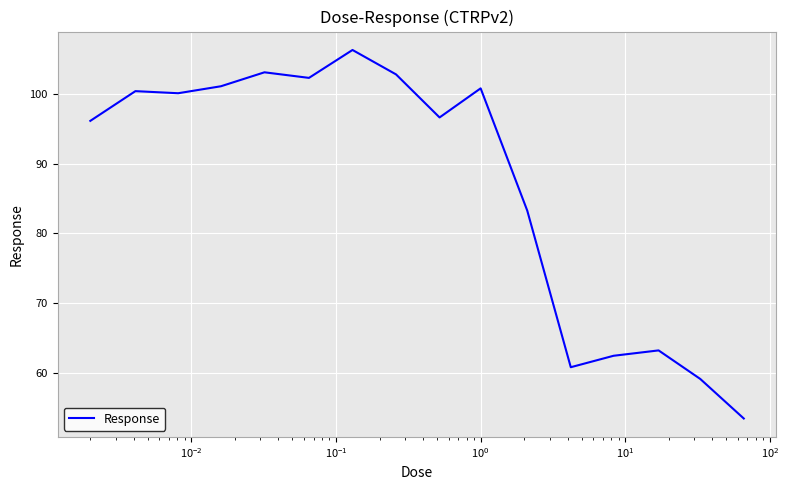

What is the greatest value displayed?

106.3